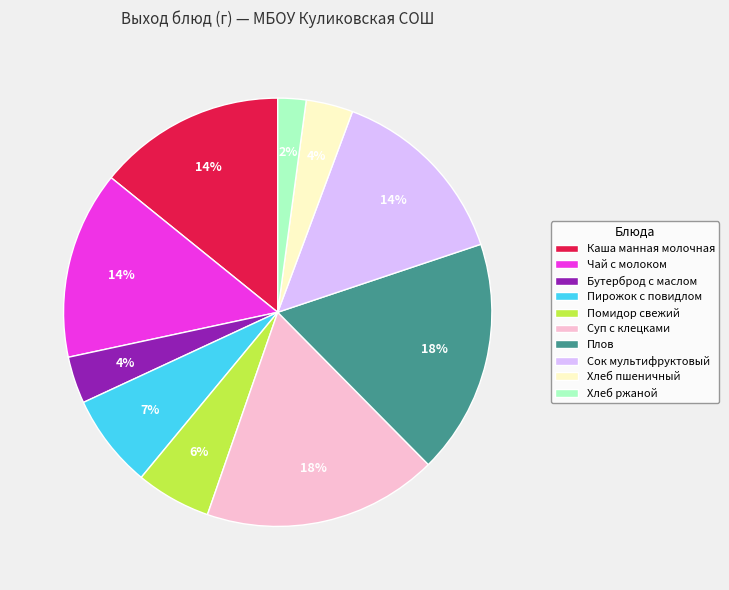

To the nearest percent, what portion does Пирожок с повидлом represent?

7%